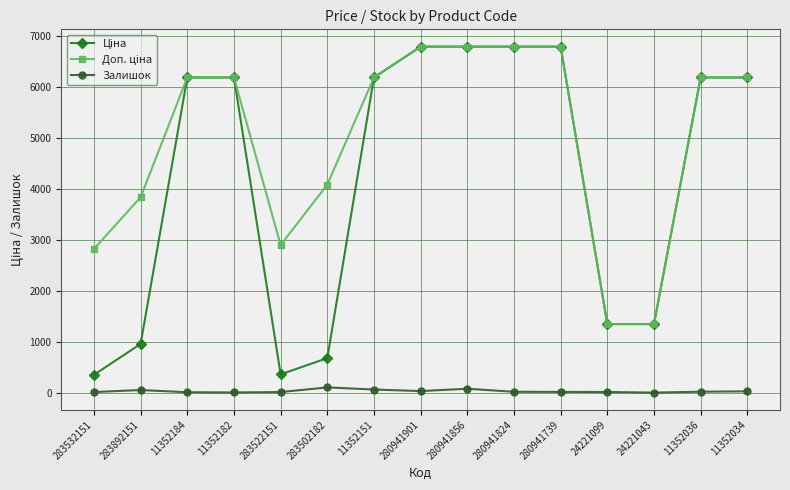

What is the total value across all series at 11352036?

12387.1